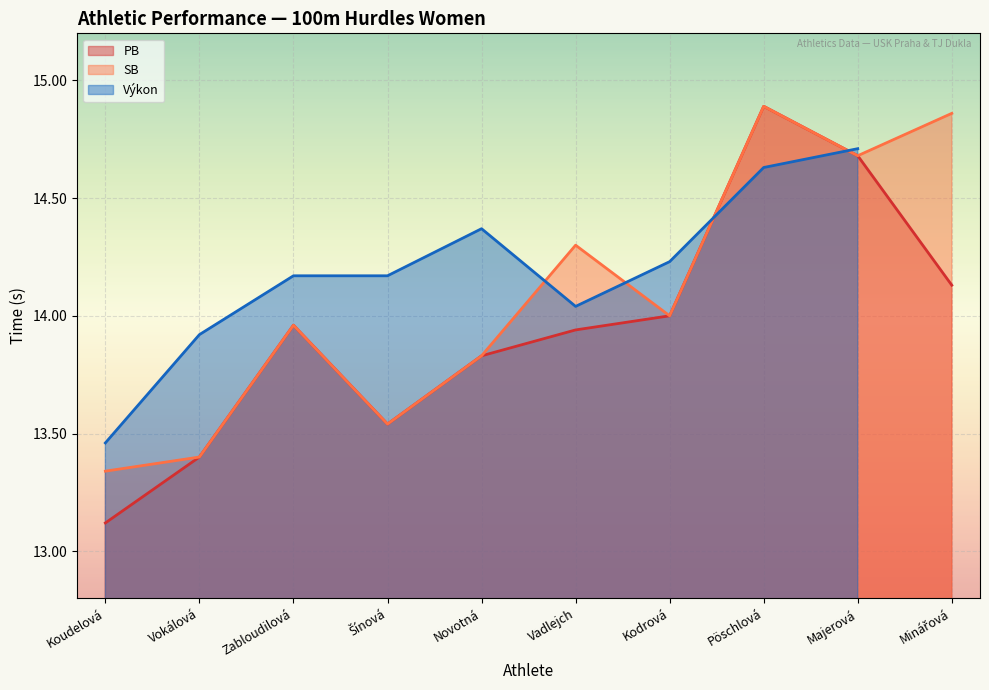

Between Zabloudilová and Kodrová, which series saw the biggest shift?

PB